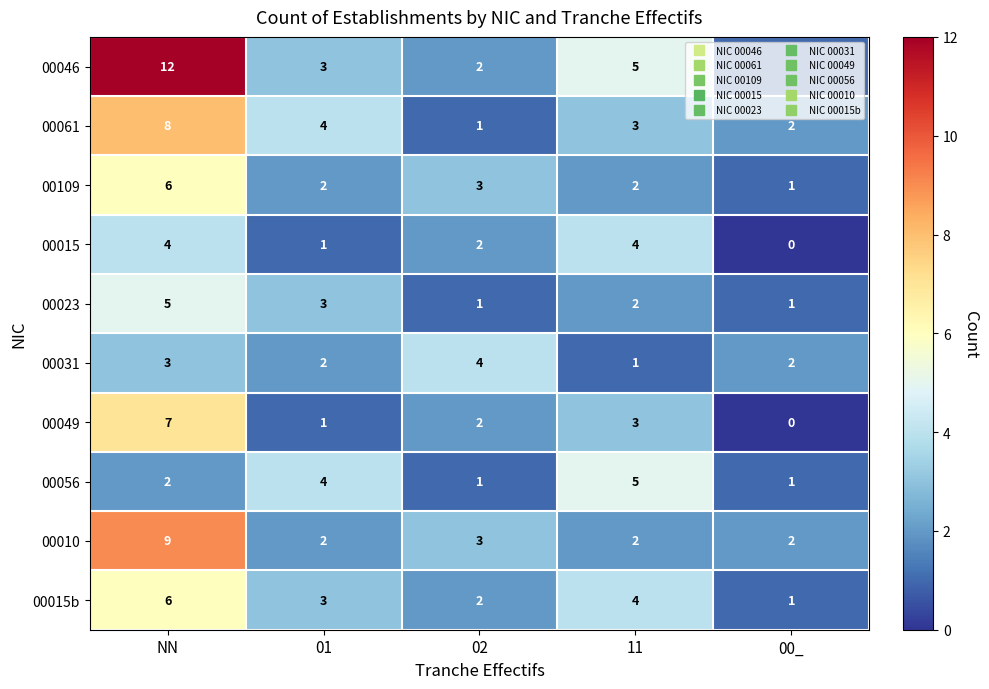

True or false: 00015b has a value of 1 at 00_.

True